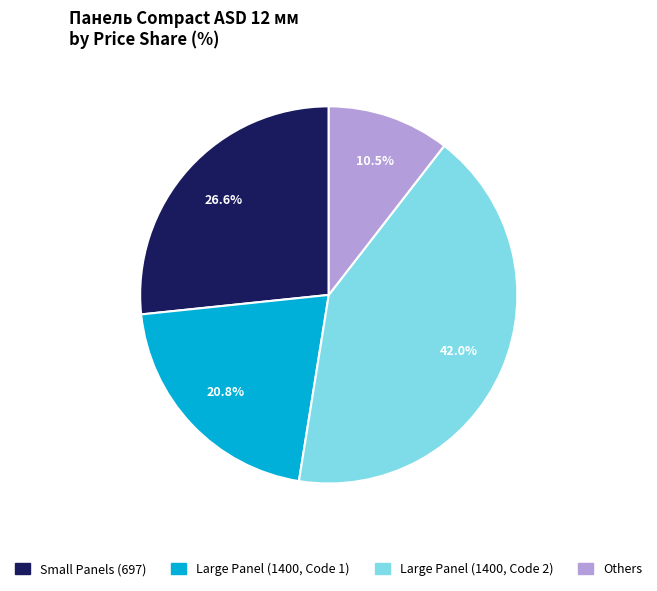

Is there a majority slice in this chart?

No